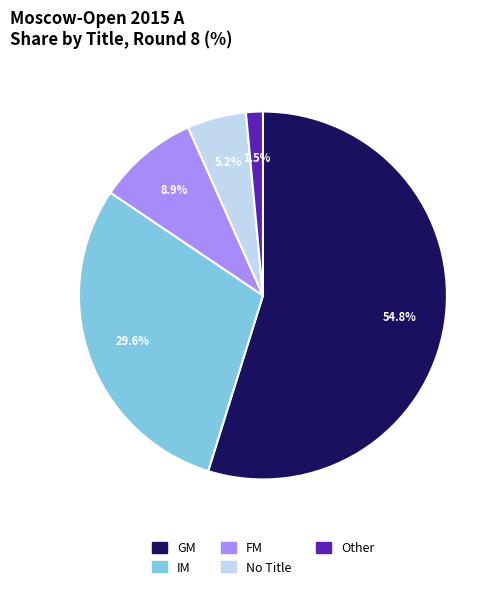

Is there a majority slice in this chart?

Yes